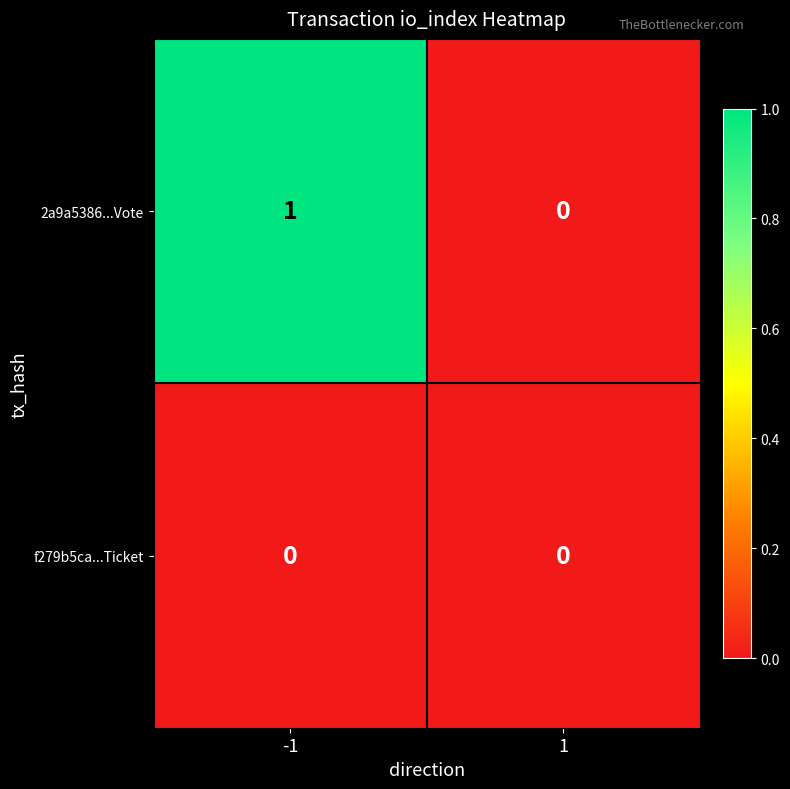

The value of f279b5ca...Ticket at 1 is 0. True or false?

True